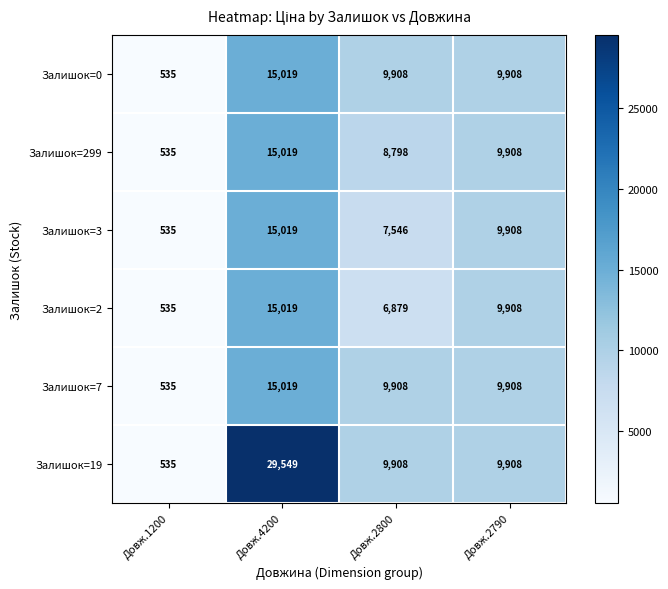

What is the maximum value shown in the chart?

29549